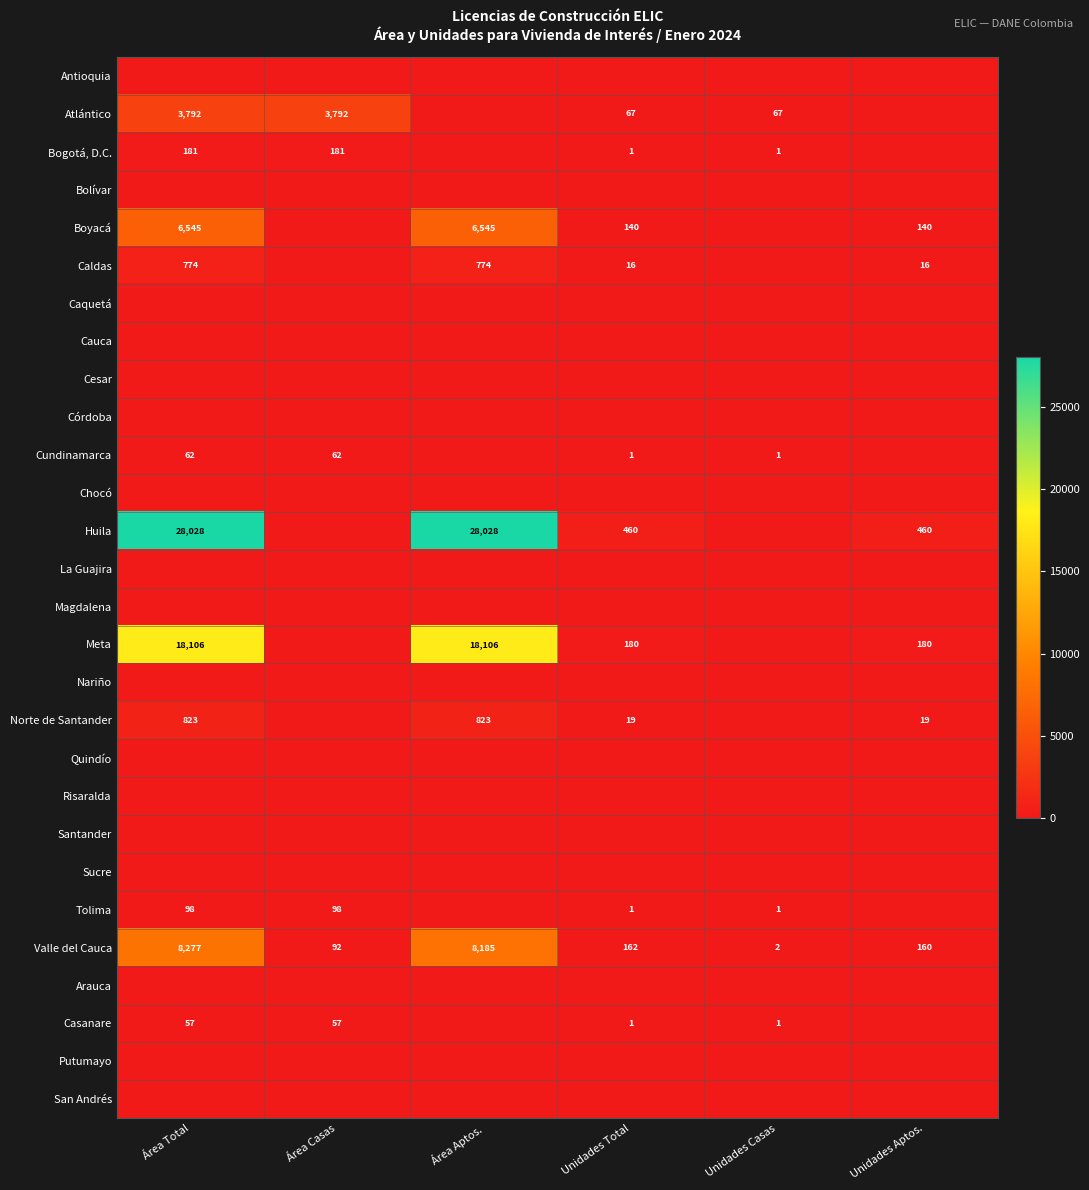

How many values in Caldas are above zero?

4